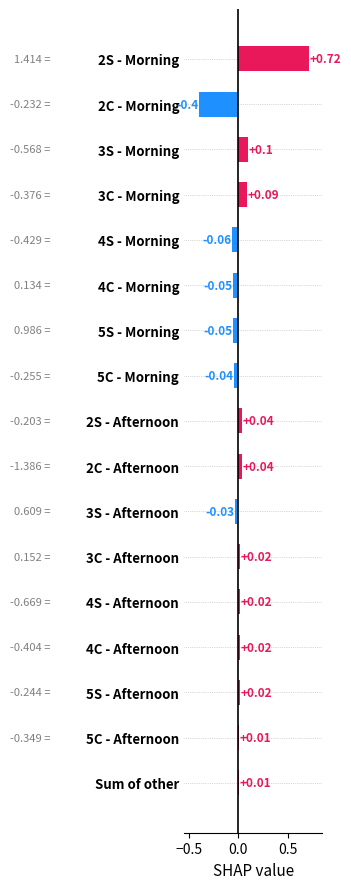

What is the change in value from 5C - Morning to 3S - Morning?

+0.1